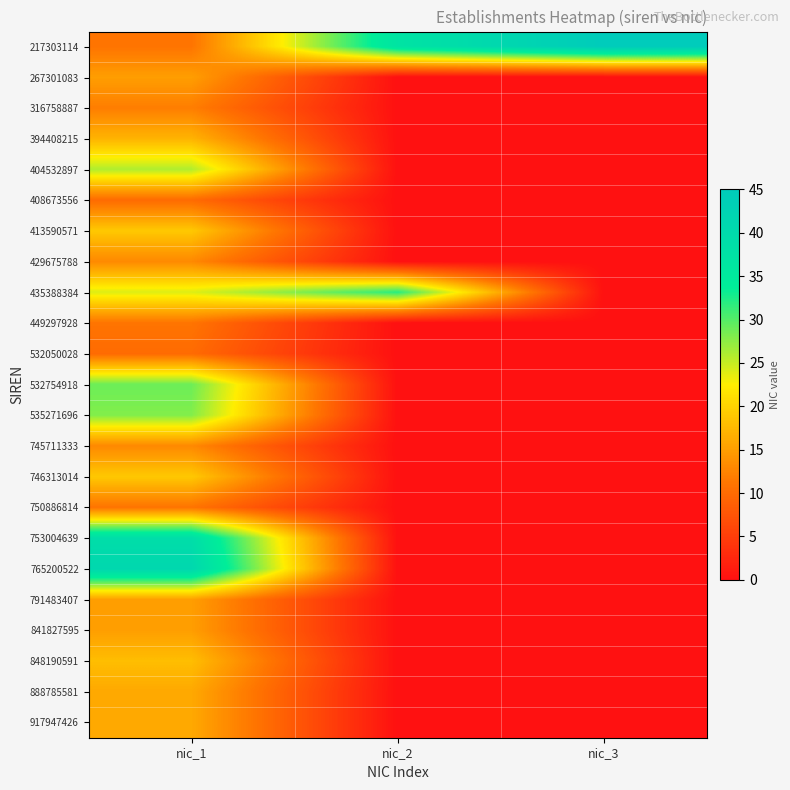

Between nic_3 and nic_1, which is larger?

nic_3